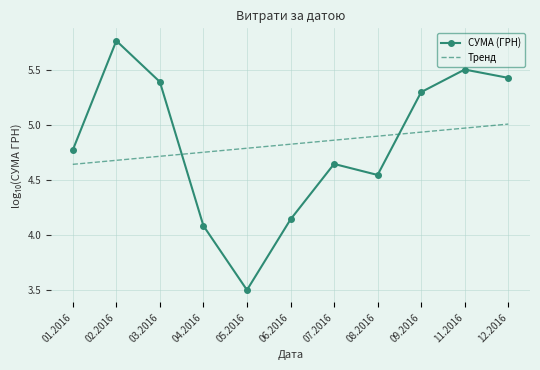

Where is the first local minimum for СУМА (ГРН)?

05.2016